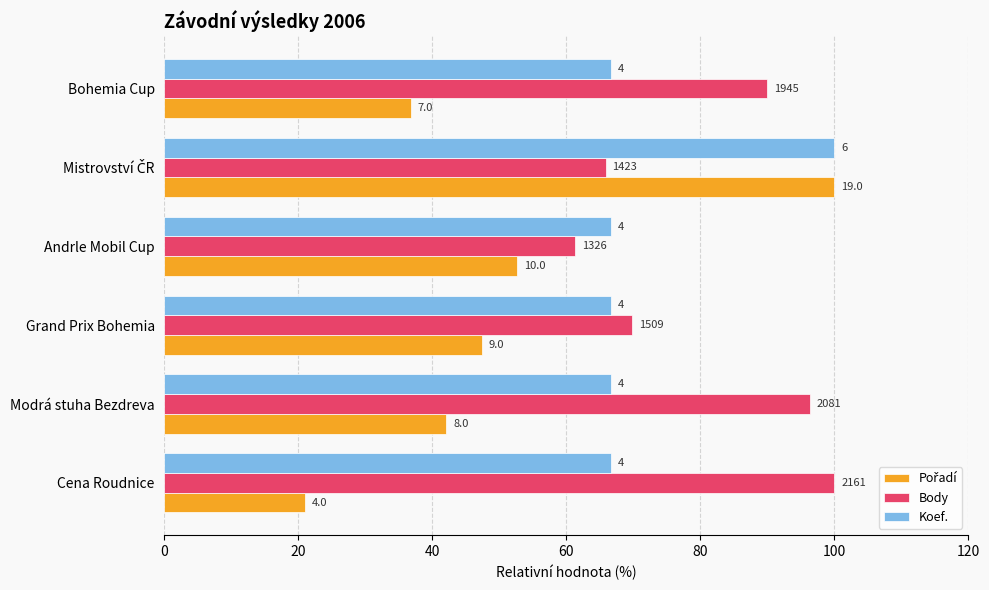

Which series has the largest total across all categories?

Body